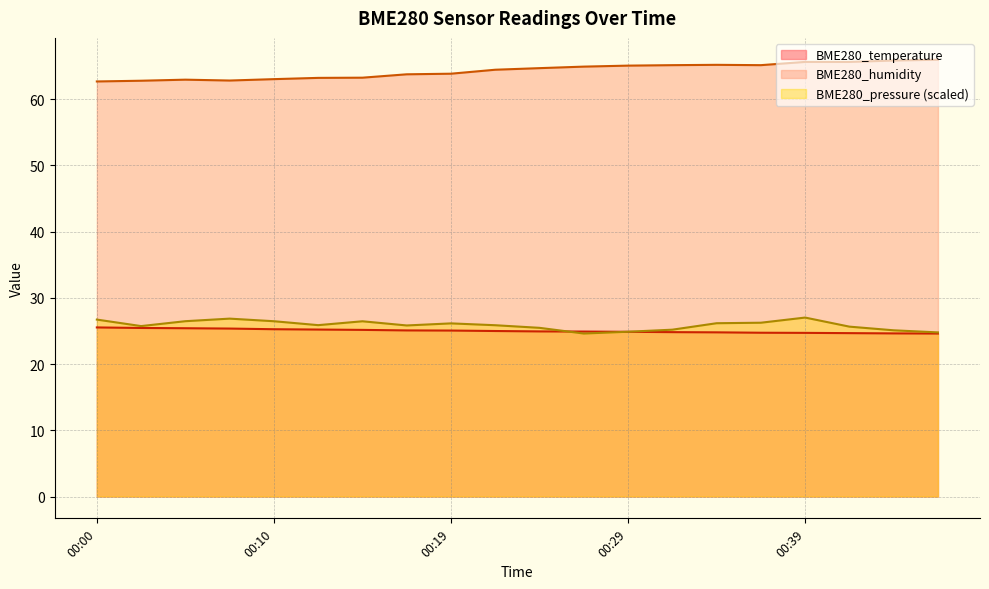

Reading right to left, list all the values displayed in this chart.

BME280_temperature: 00:46=24.6	00:44=24.6	00:41=24.7	00:39=24.7	00:36=24.7	00:34=24.8	00:32=24.8	00:29=24.9	00:27=24.9	00:24=24.9	00:22=25.0	00:19=25.1	00:17=25.1	00:15=25.1	00:12=25.2	00:10=25.2	00:07=25.4	00:05=25.4	00:02=25.4	00:00=25.5
BME280_humidity: 00:46=65.9	00:44=65.8	00:41=65.6	00:39=65.6	00:36=65.1	00:34=65.2	00:32=65.1	00:29=65.0	00:27=64.9	00:24=64.7	00:22=64.4	00:19=63.8	00:17=63.7	00:15=63.2	00:12=63.2	00:10=63.0	00:07=62.8	00:05=62.9	00:02=62.8	00:00=62.6
BME280_pressure_scaled: 00:46=24.8	00:44=25.1	00:41=25.6	00:39=27.0	00:36=26.2	00:34=26.2	00:32=25.2	00:29=24.9	00:27=24.6	00:24=25.5	00:22=25.9	00:19=26.1	00:17=25.8	00:15=26.5	00:12=25.9	00:10=26.5	00:07=26.9	00:05=26.5	00:02=25.7	00:00=26.7